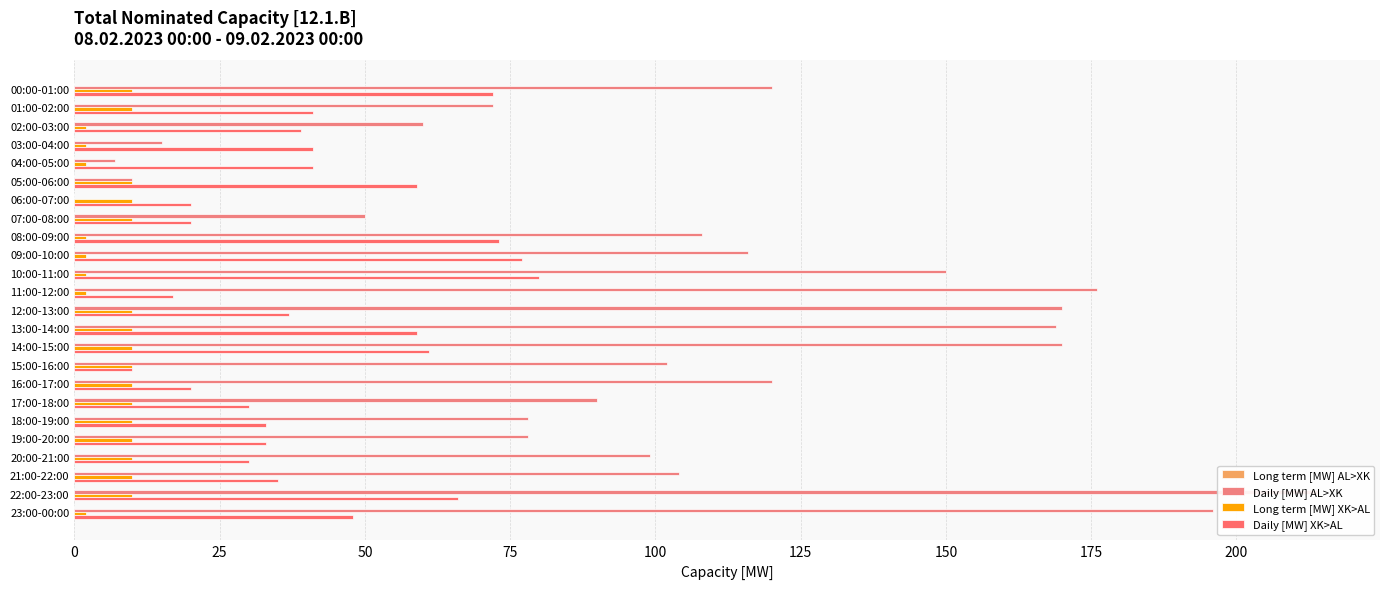

How many bars are there in each group?

4